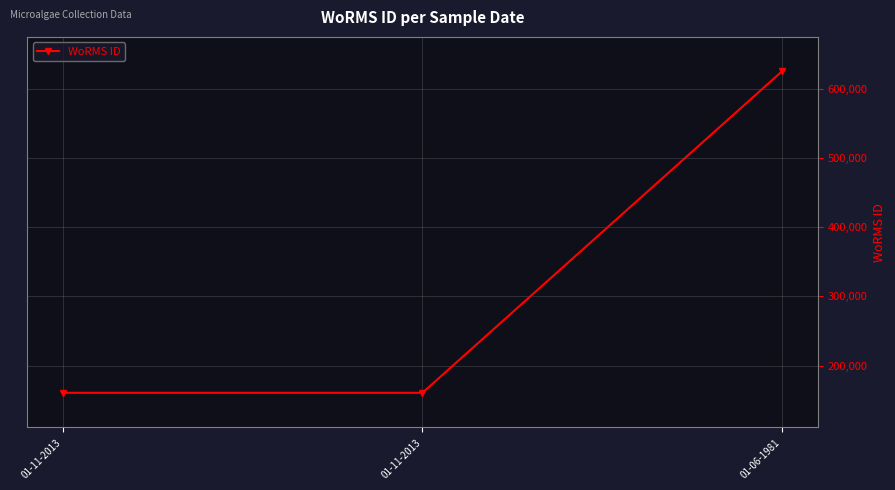

Count the number of categories in the chart.

3